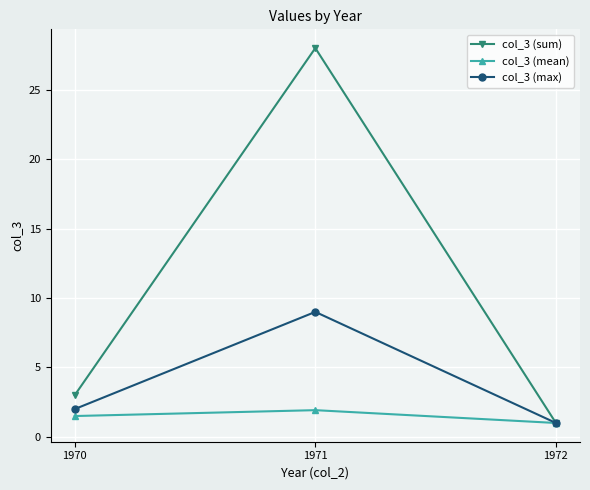

Rank the series by their average value, from highest to lowest.

col_3 (sum), col_3 (max), col_3 (mean)